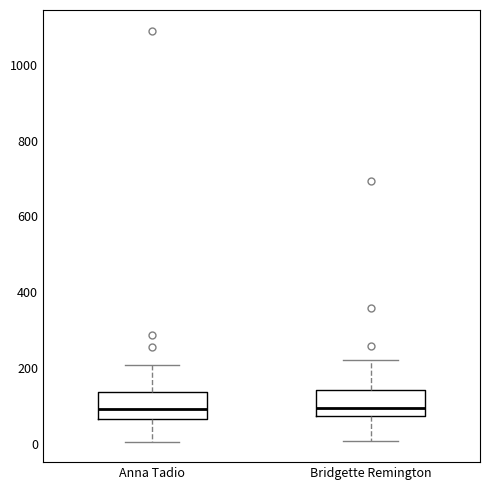

Reading left to right, transcribe this box plot: for each box, give where its median line is, the range the box spans, and where its two whiskers end, as read against the y-axis. The values are not printed on the chart, so give them approximately, as read against the axis.

Anna Tadio: median 100, box 60 to 140, whiskers 0 to 200
Bridgette Remington: median 100, box 80 to 140, whiskers 0 to 220